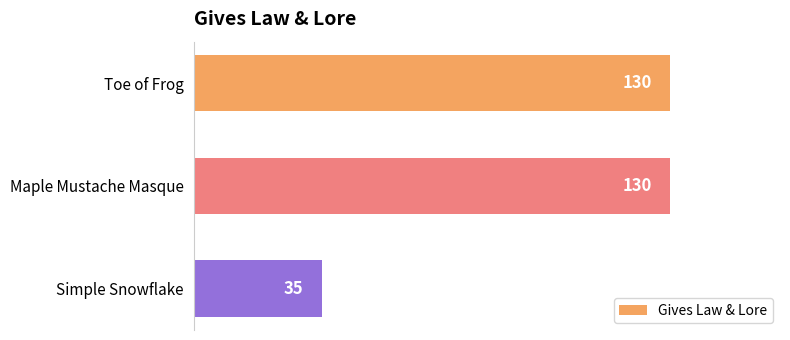

What is the label of the 2nd bar from the bottom?

Maple Mustache Masque